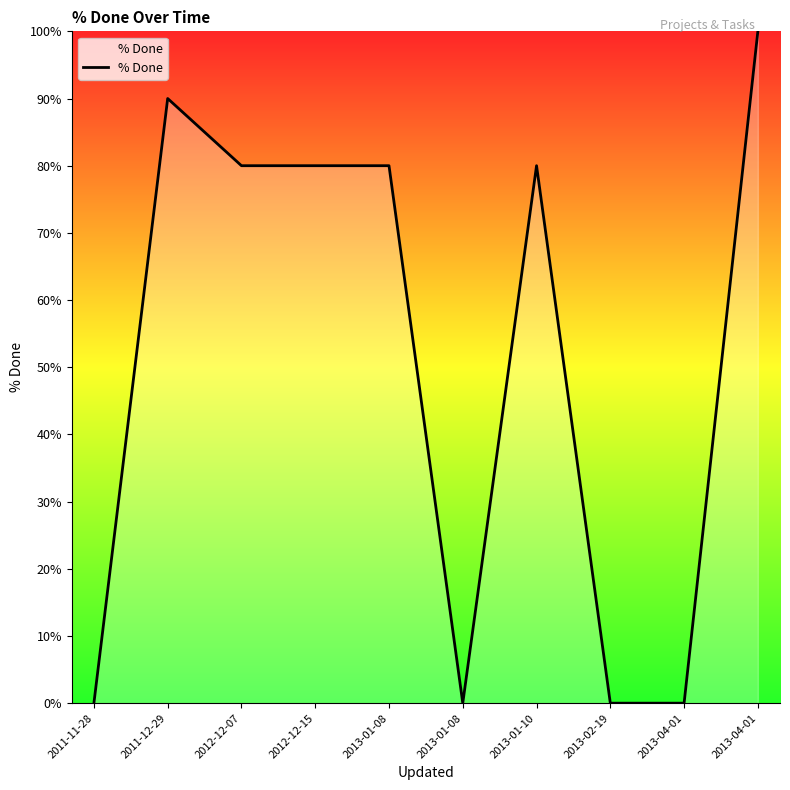

Does the chart display data point markers on the line(s)?

No